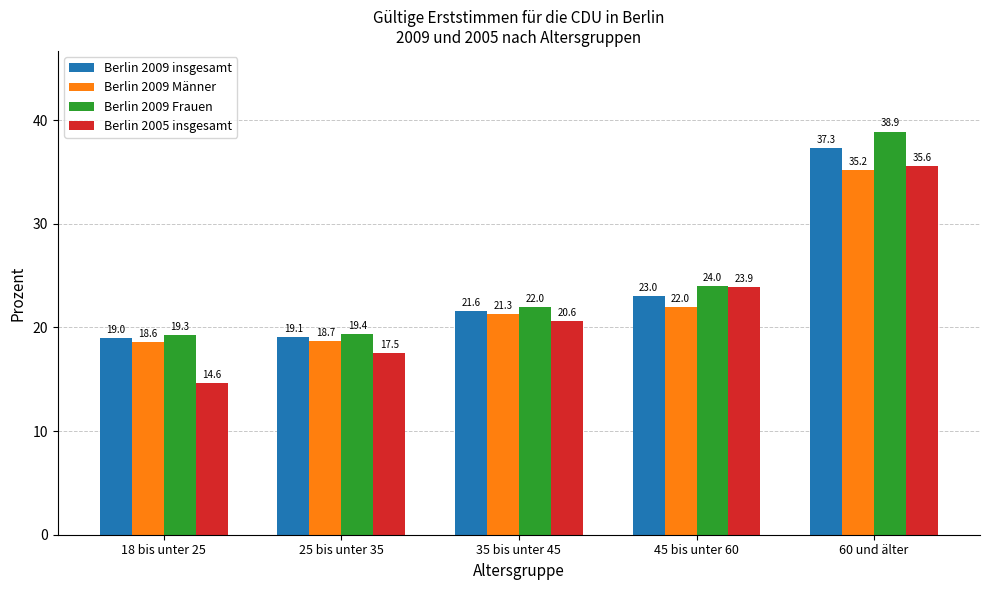

What is the label of the 1st bar from the left?

18 bis unter 25